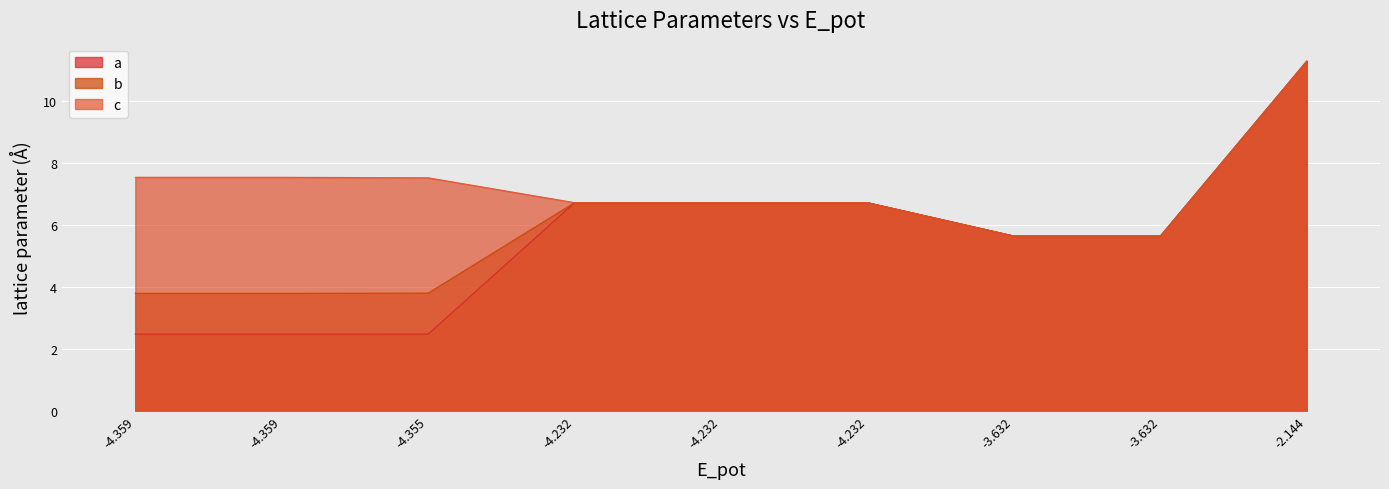

Rank the series by their average value, from highest to lowest.

c, b, a